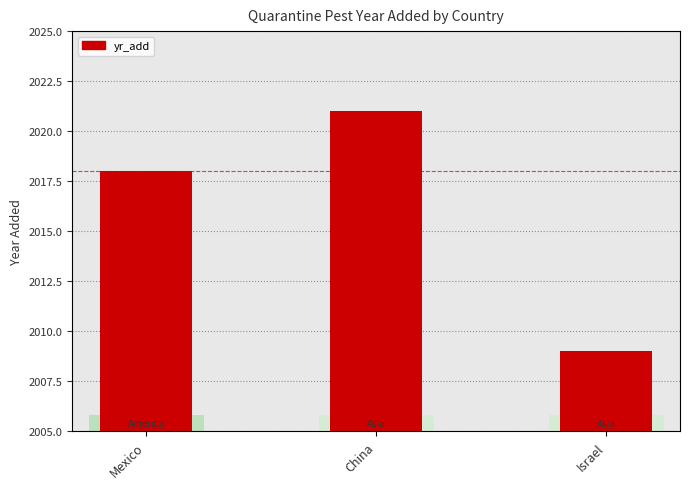

Which category has the lowest value across all series?

Israel